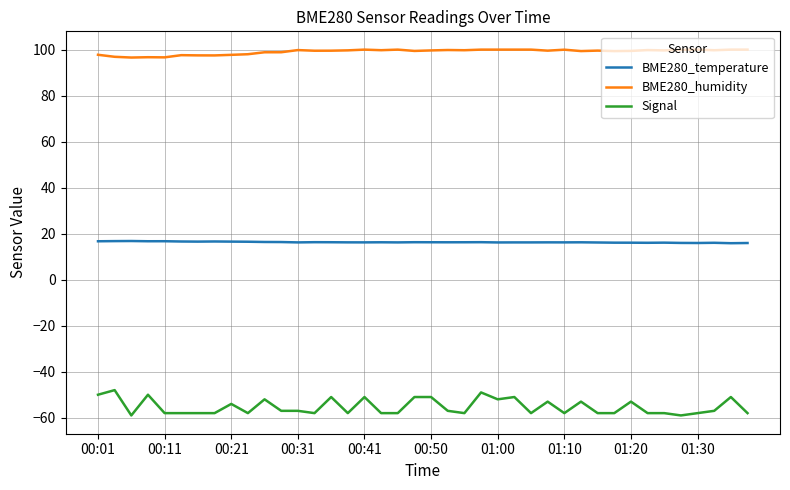

List the series in order of their overall mean, highest first.

BME280_humidity, BME280_temperature, Signal